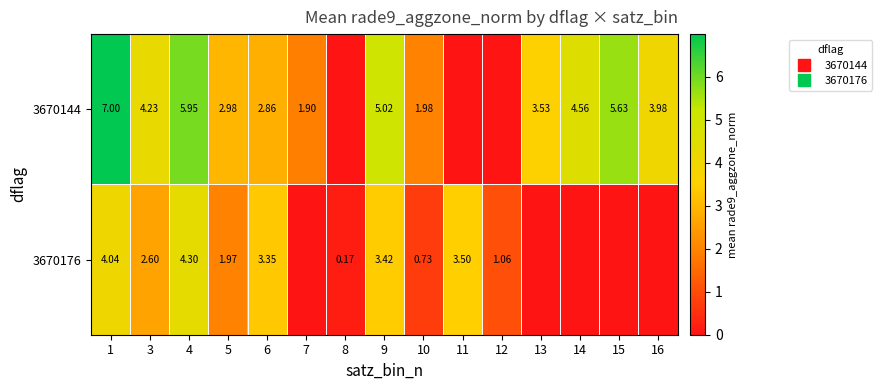

Which category has the highest value across all series?

1